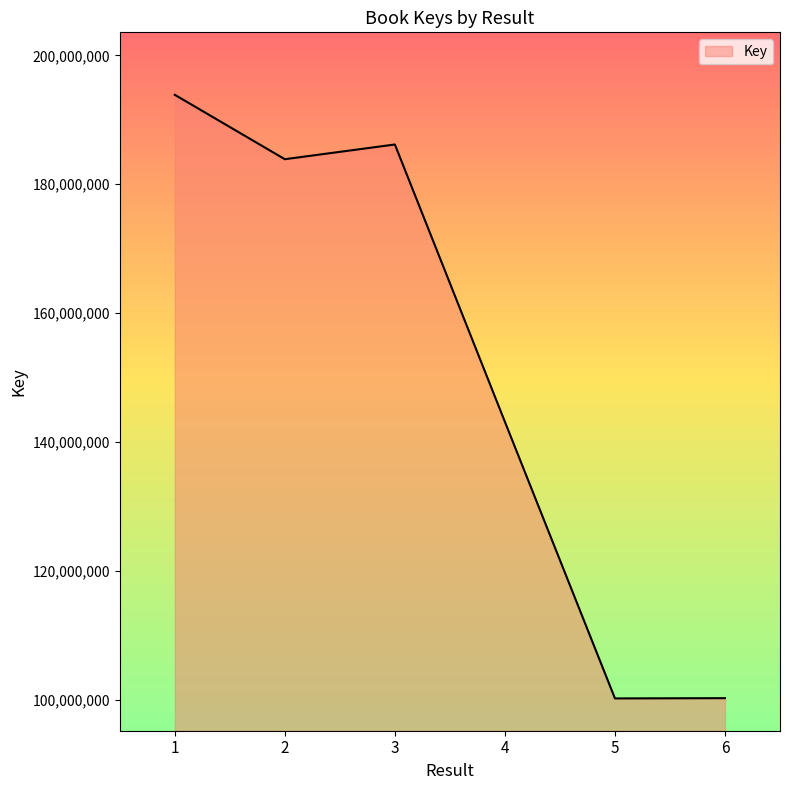

The value at 3 is 126834201. True or false?

False